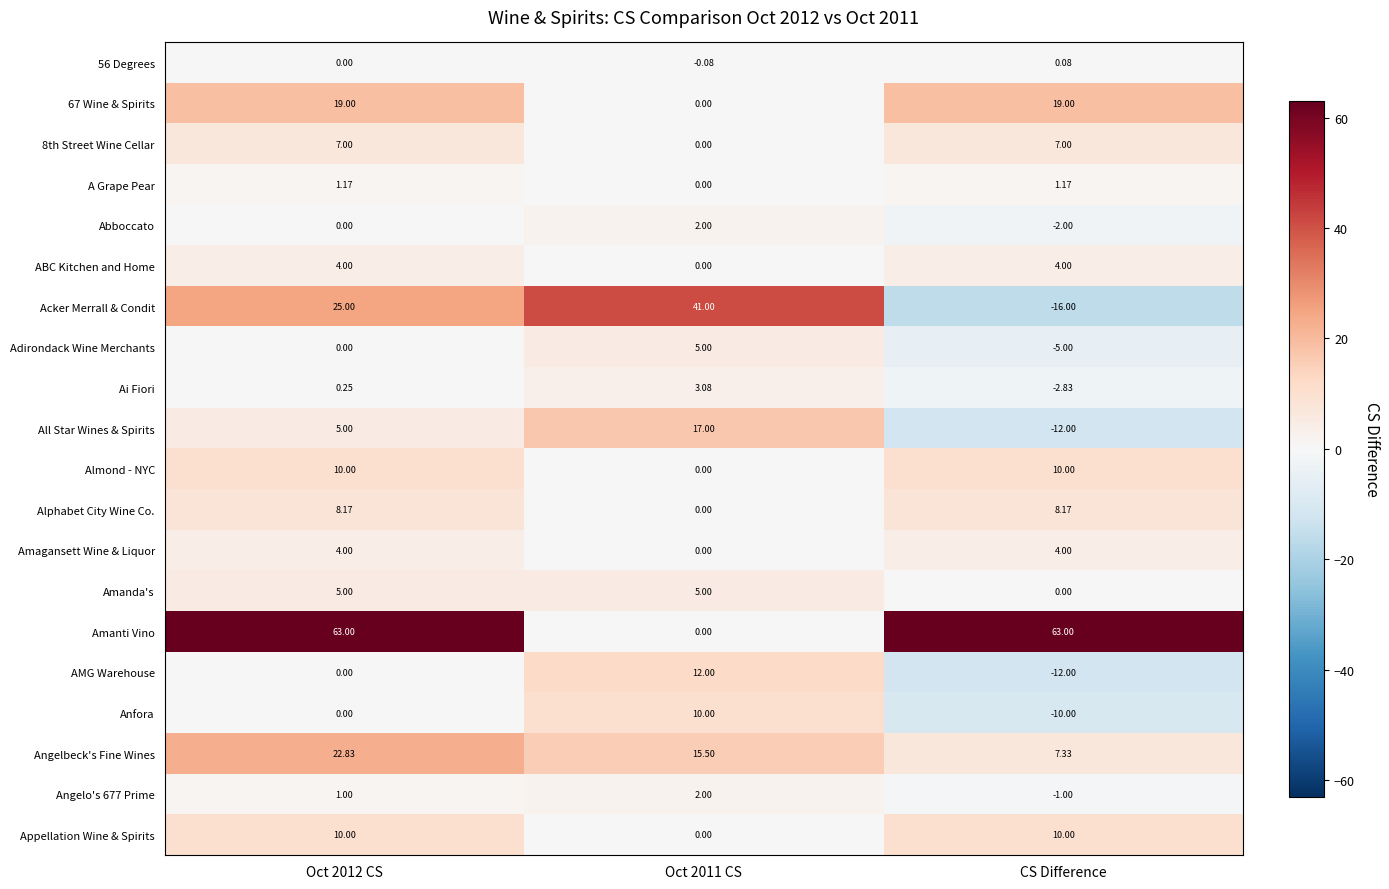

Which series changed the most between Oct 2012 CS and Oct 2011 CS?

Amanti Vino